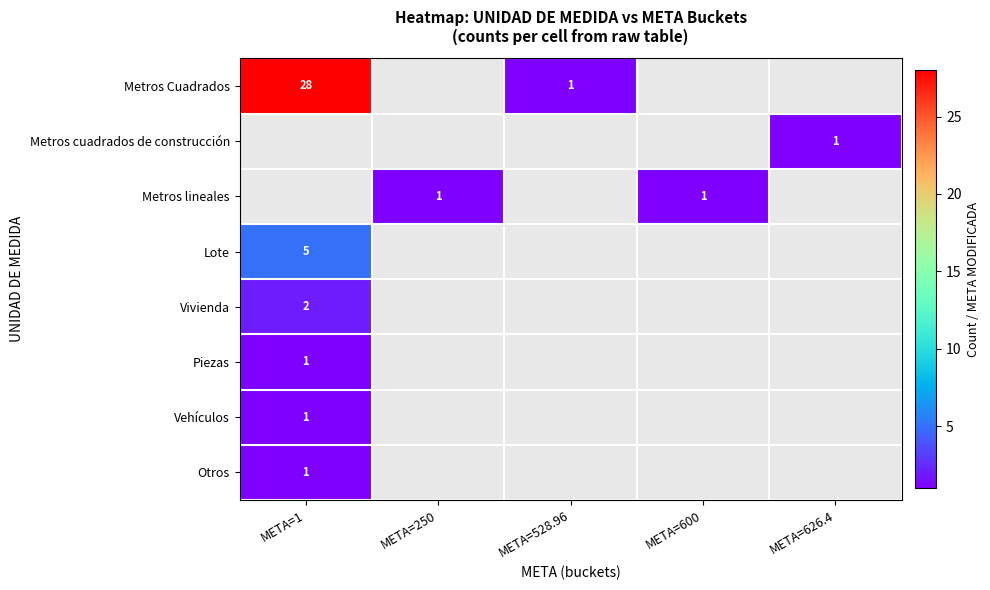

Is it true that Metros cuadrados de construcción equals 1 at META=626.4?

True